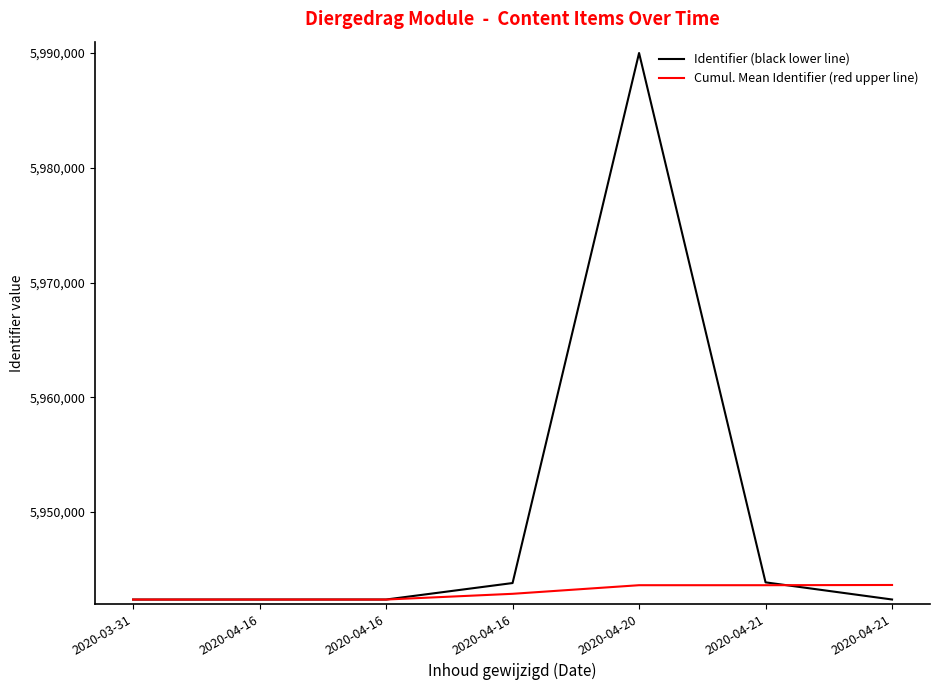

Is it true that Cumul. Mean Identifier (red upper line) equals 4092170 at 2020-04-20?

False